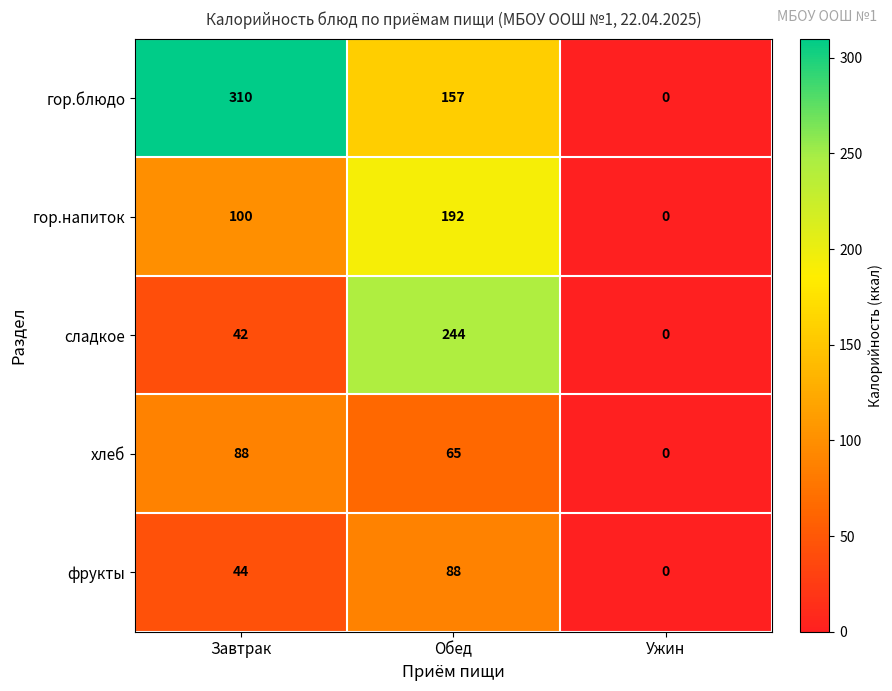

What is the average value of the гор.блюдо series?

156